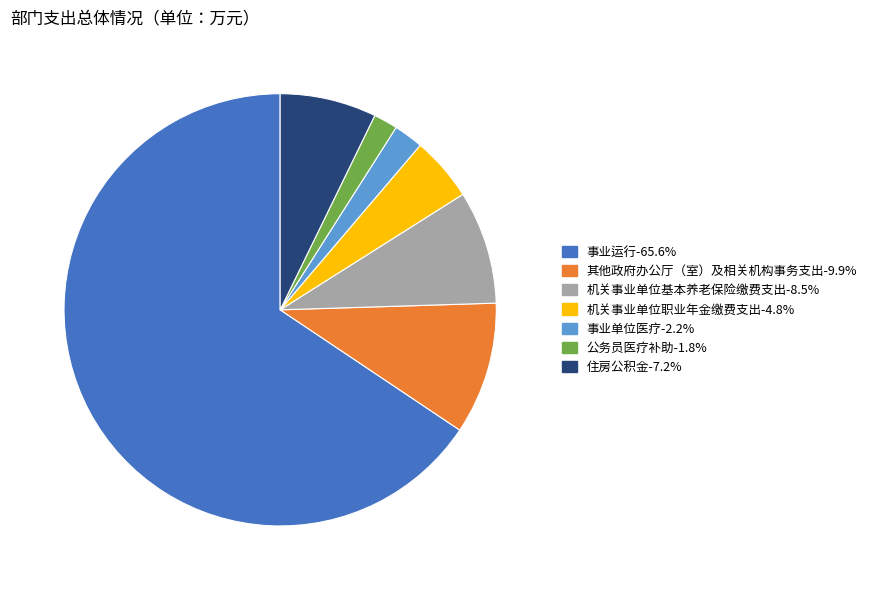

The 住房公积金 slice represents 15% of the pie. True or false?

False